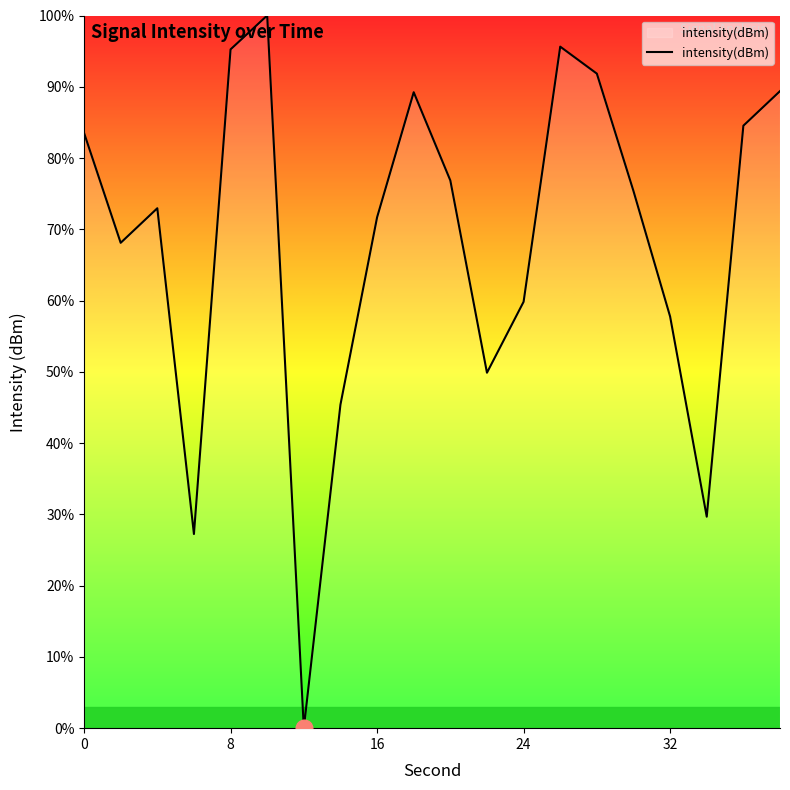

What is the difference between the maximum and minimum values?

100.0